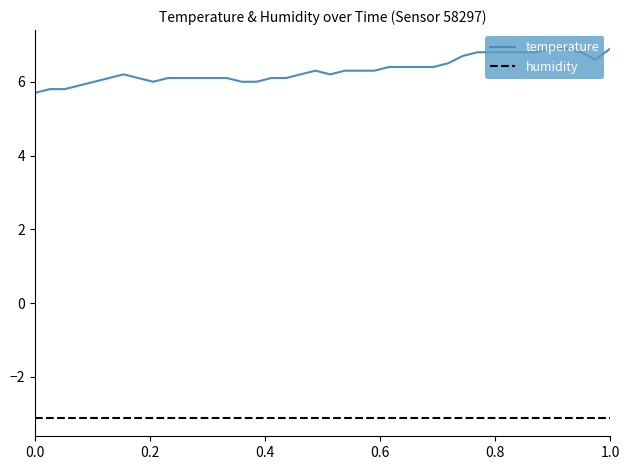

Reading left to right, extract all data points from this chart.

temperature: 5.7	5.8	5.8	5.9	6.0	6.1	6.2	6.1	6.0	6.1	6.1	6.1	6.1	6.1	6.0	6.0	6.1	6.1	6.2	6.3	6.2	6.3	6.3	6.3	6.4	6.4	6.4	6.4	6.5	6.7	6.8	6.8	6.8	6.8	6.8	6.9	6.9	6.8	6.6	6.9
humidity: -3.1	-3.1	-3.1	-3.1	-3.1	-3.1	-3.1	-3.1	-3.1	-3.1	-3.1	-3.1	-3.1	-3.1	-3.1	-3.1	-3.1	-3.1	-3.1	-3.1	-3.1	-3.1	-3.1	-3.1	-3.1	-3.1	-3.1	-3.1	-3.1	-3.1	-3.1	-3.1	-3.1	-3.1	-3.1	-3.1	-3.1	-3.1	-3.1	-3.1